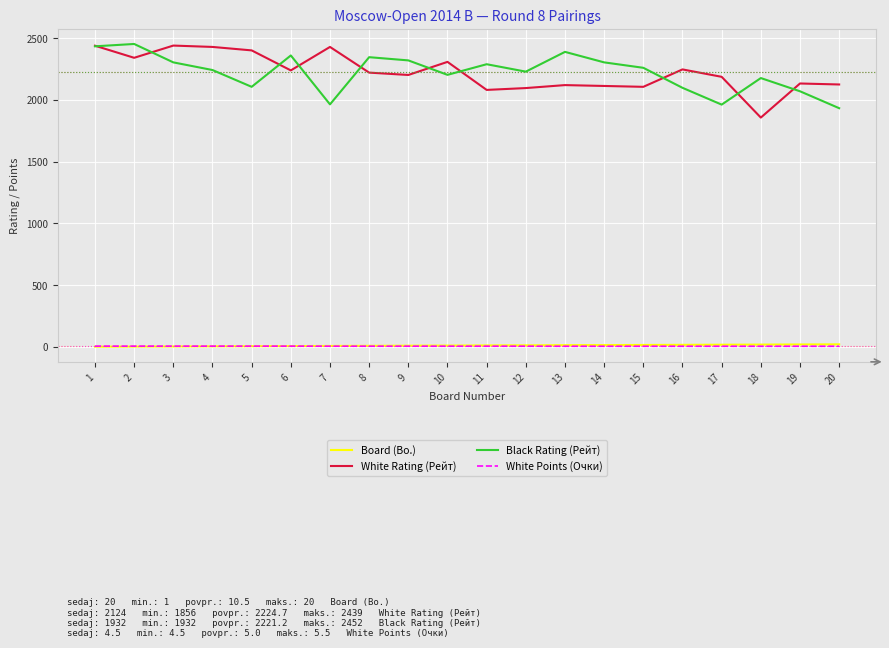

True or false: Board (Bo.) and Black Rating (Рейт) intersect in this chart.

False